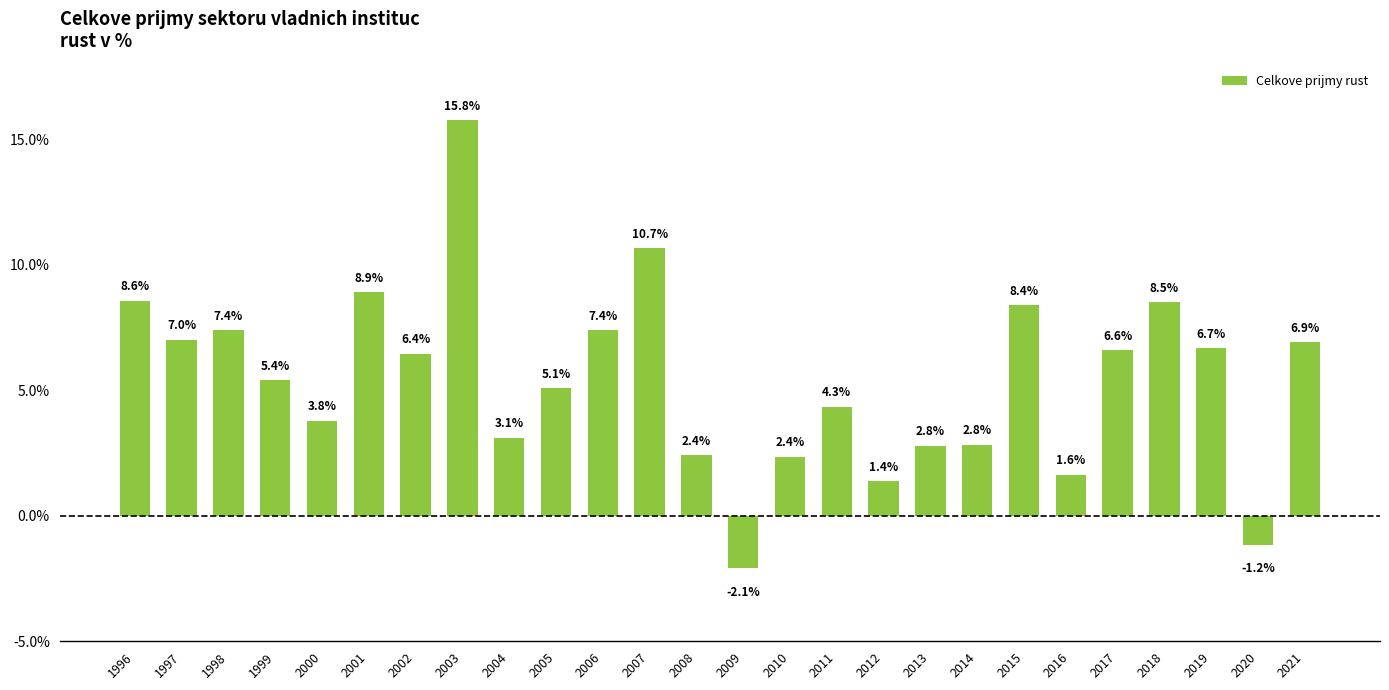

At which category does the chart reach its peak across all series?

2003